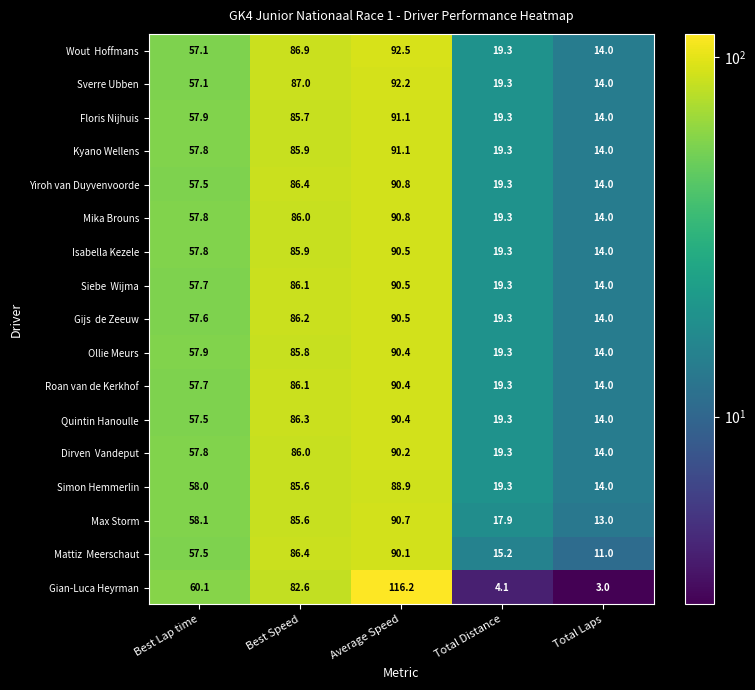

At how many categories does at least one series exceed 46?

3